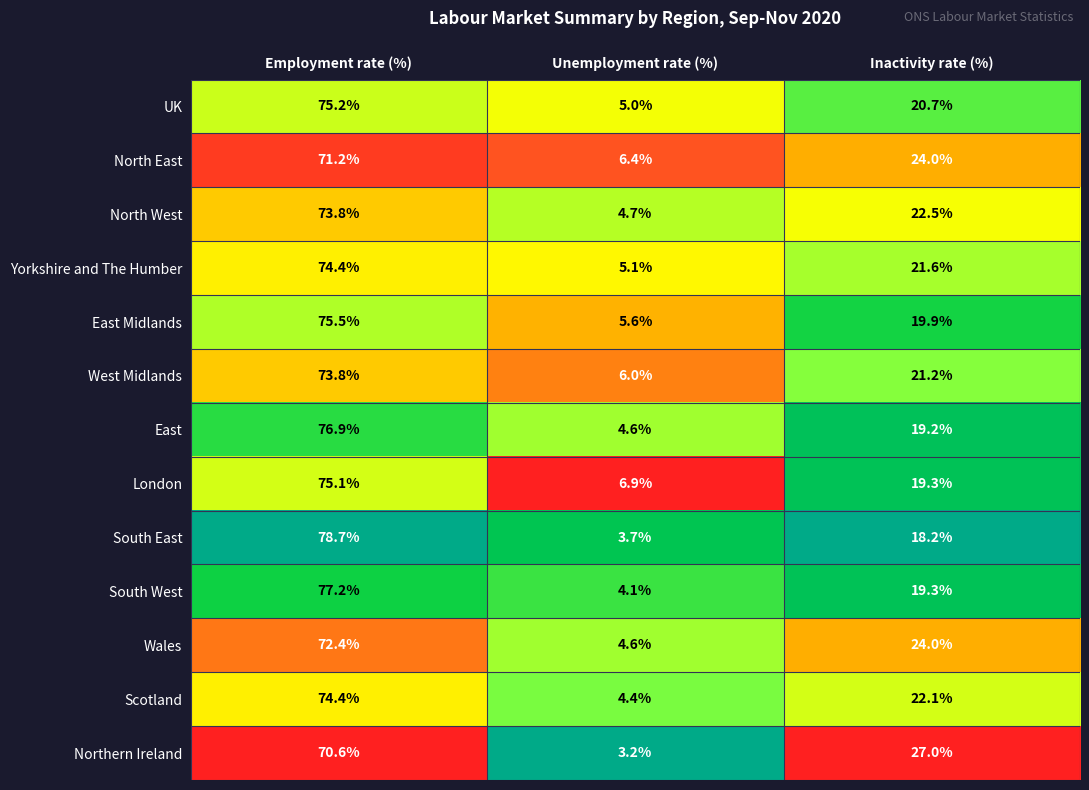

How many data points does each series have?

3